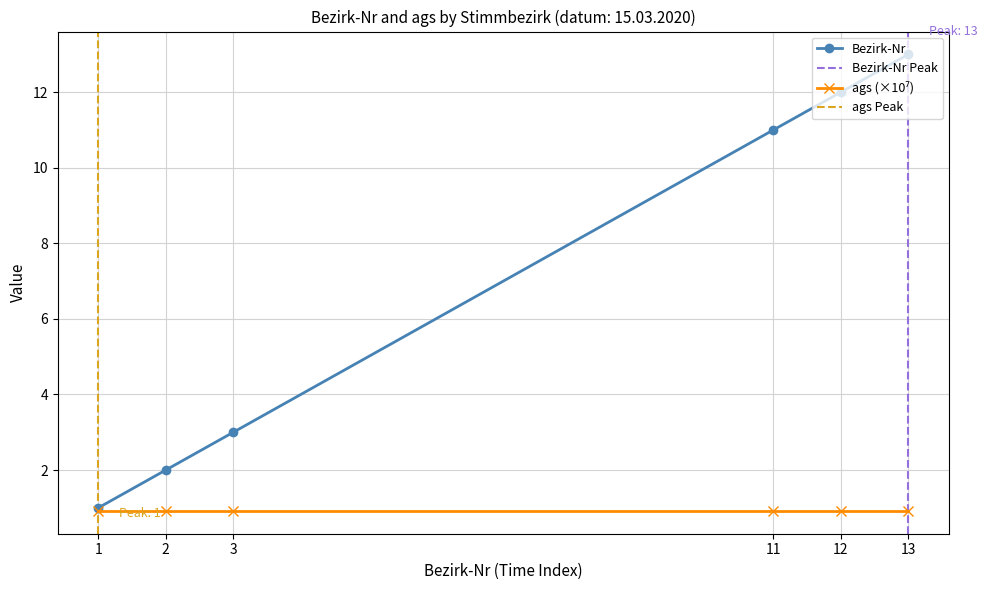

Reading right to left, list all the values displayed in this chart.

13	12	11	3	2	1